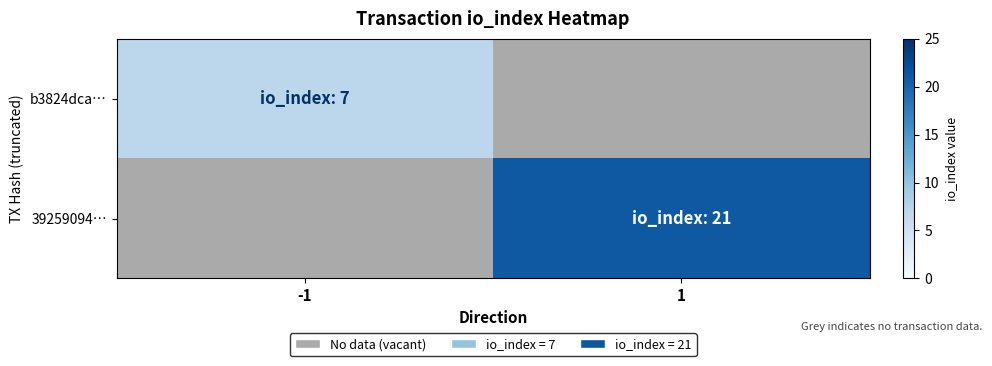

How many categories are shown in the chart?

2